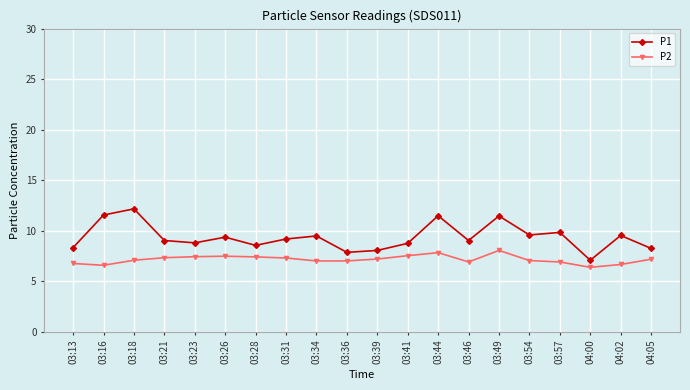

How many lines are shown in the chart?

2